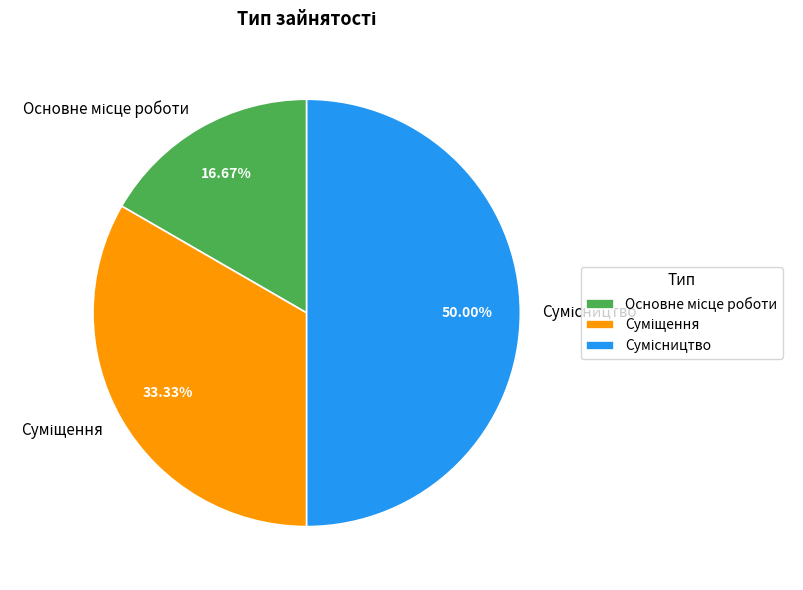

What is the total percentage of Суміщення and Основне місце роботи?

50.0%